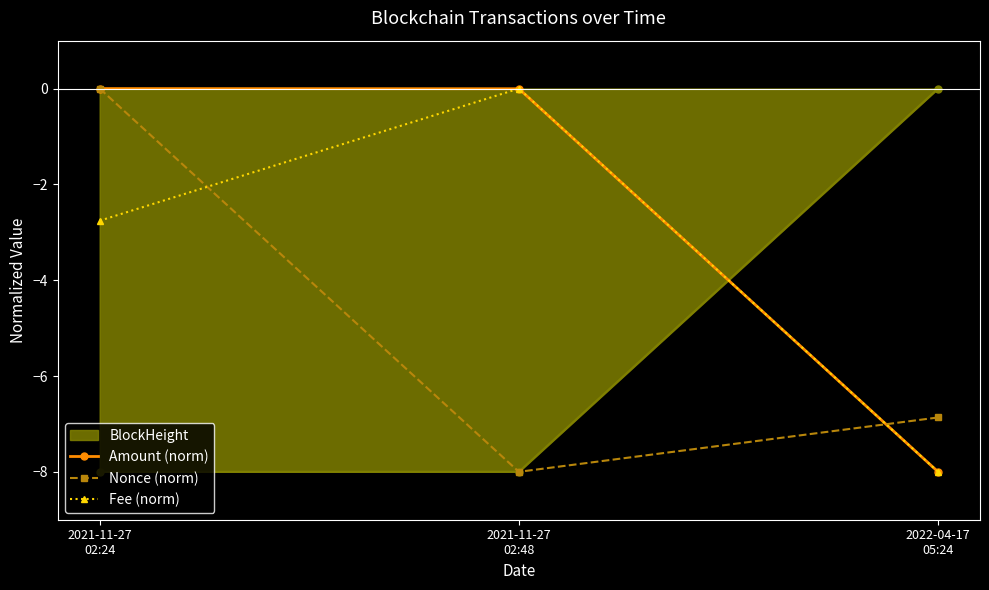

At how many categories does at least one series exceed -3?

3